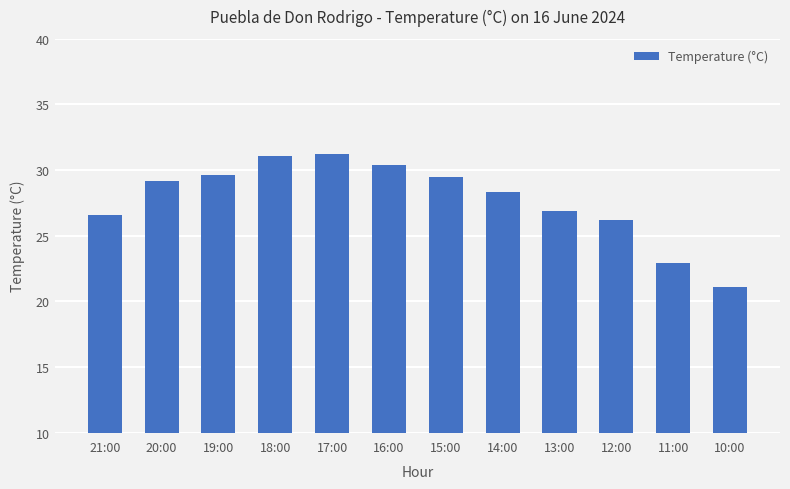

How many bars are there in total?

12